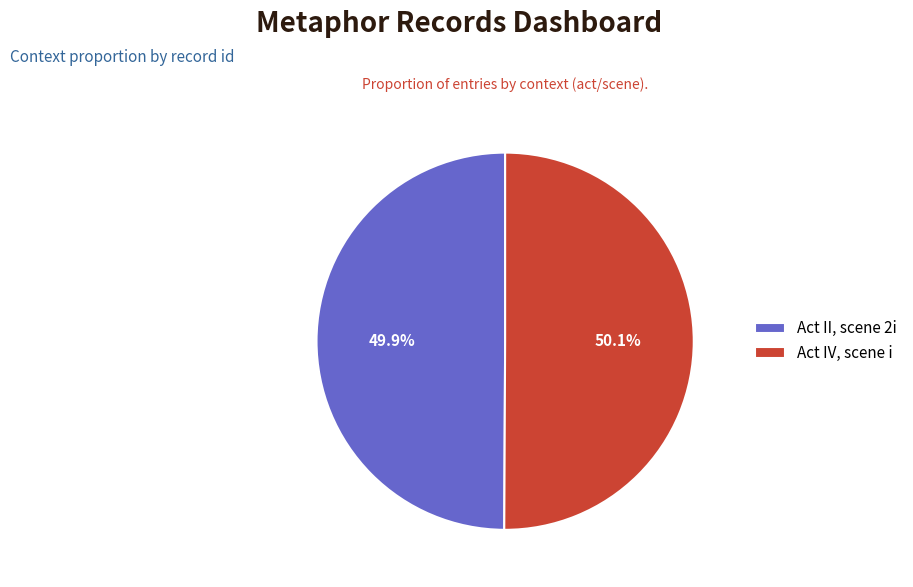

Combined, do Act IV, scene i and Act II, scene 2i account for over 50%?

Yes